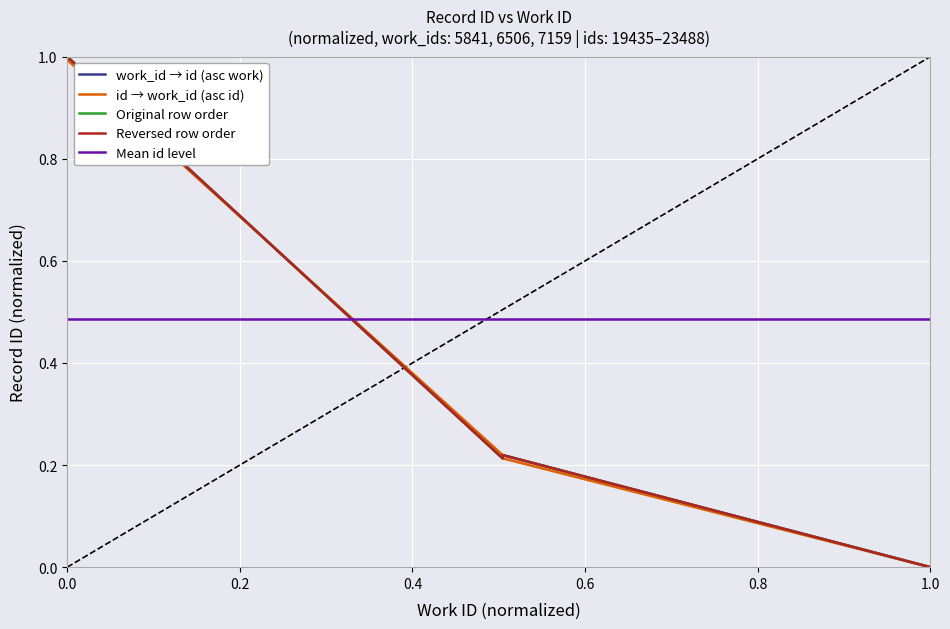

Which has a higher value, 5841 or 7159?

5841